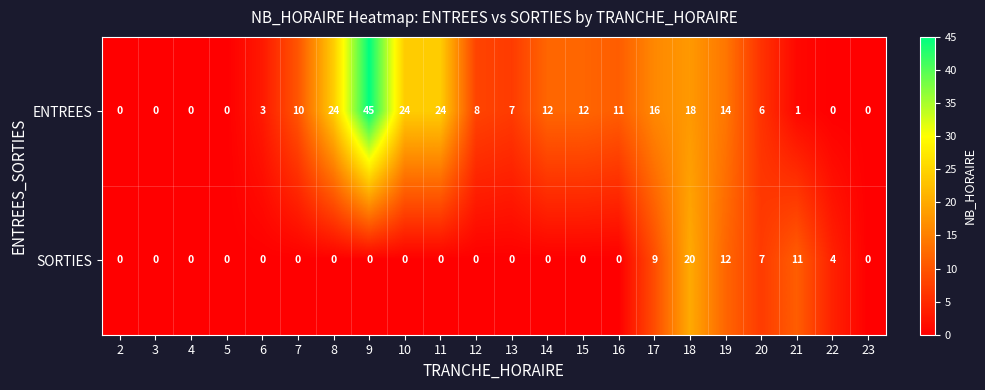

What is the difference between the maximum and second lowest values in the ENTREES series?

45